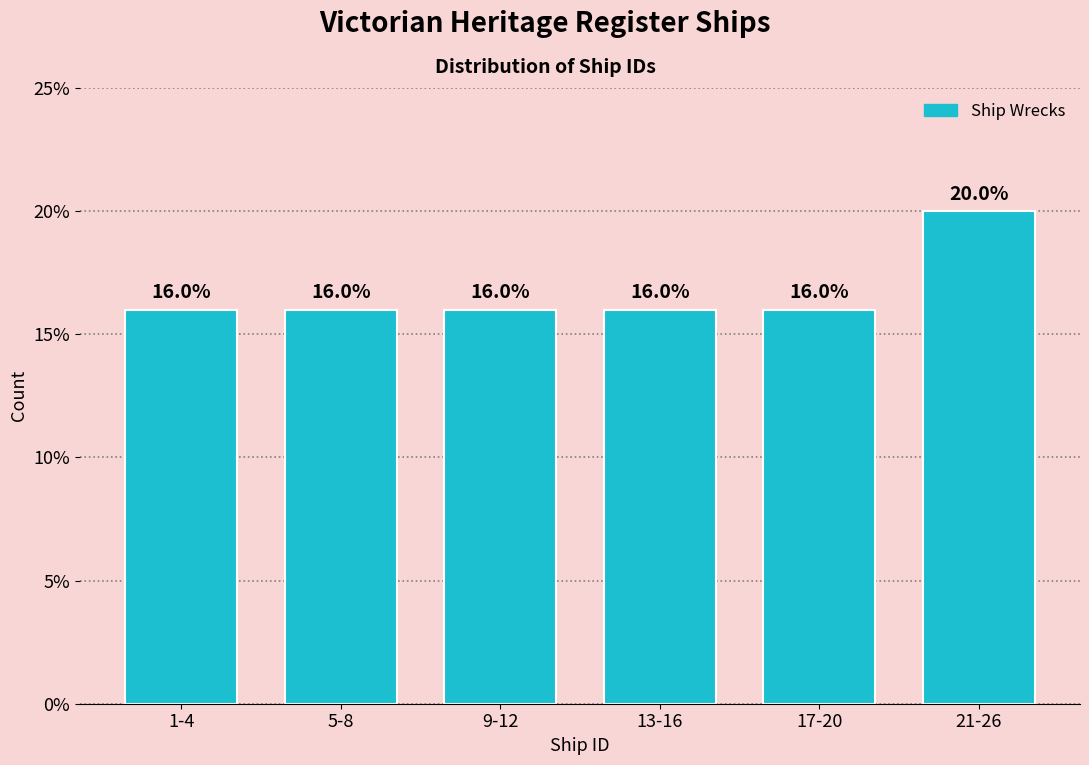

Reading right to left, transcribe all the data shown in this chart.

20	16	16	16	16	16